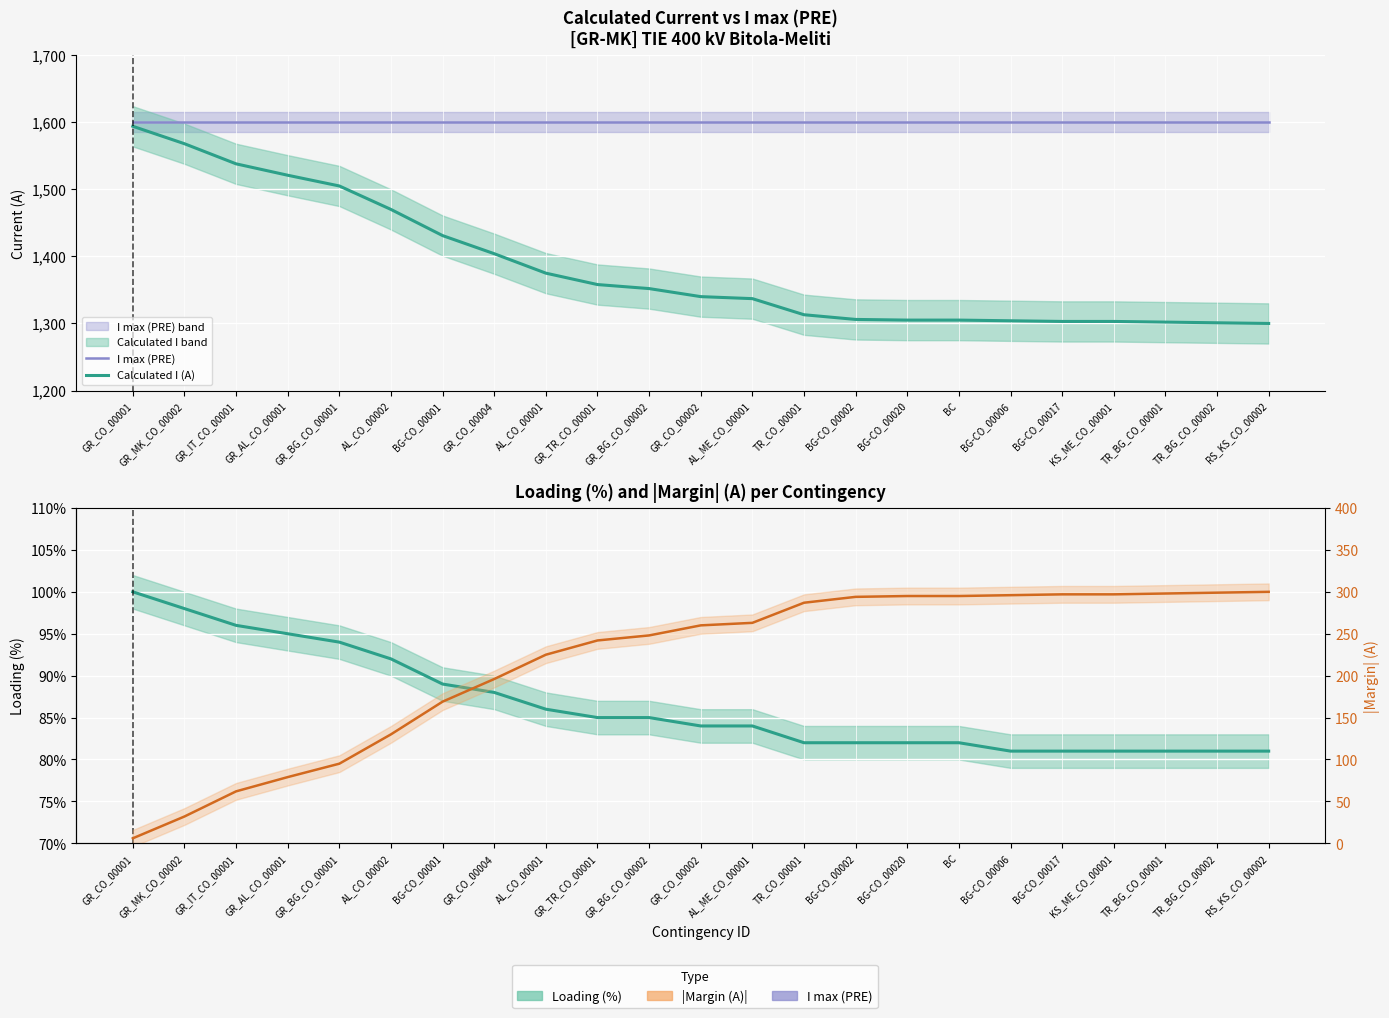

What is the spread (max minus min) of values at TR_BG_CO_00001?

1519